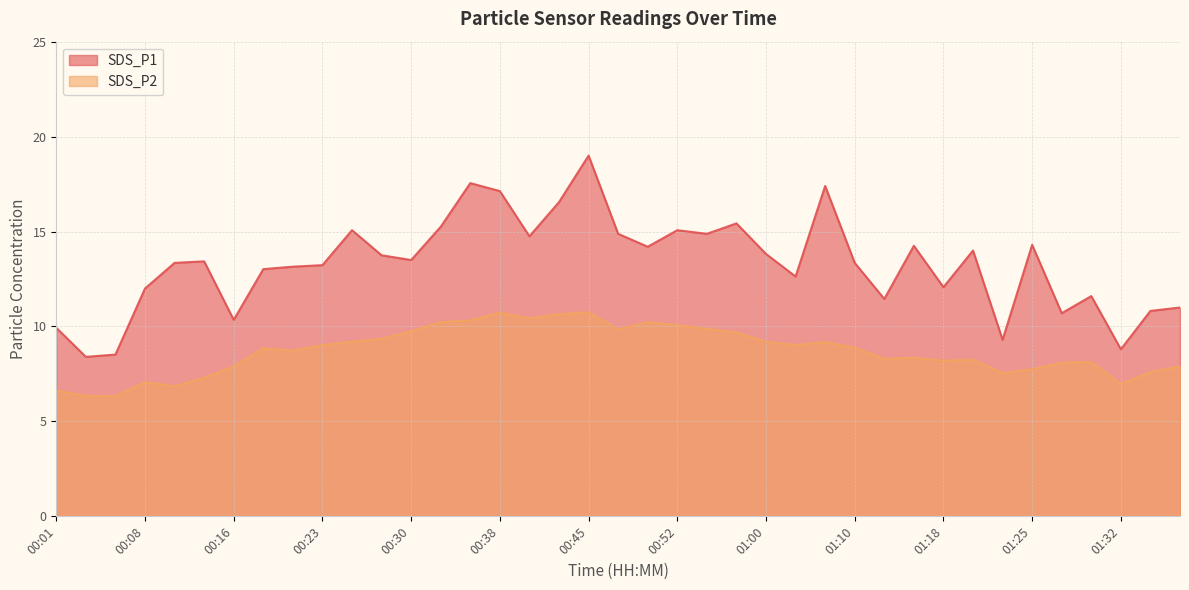

What is the total value across all series at 00:35?

27.9